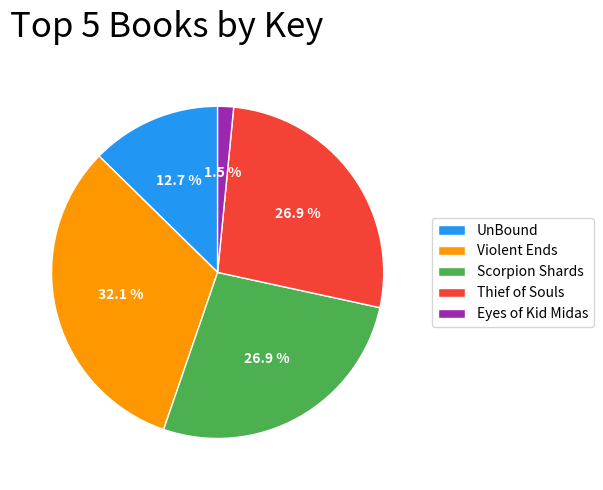

To the nearest percent, what is the difference between the Violent Ends and Scorpion Shards slice percentages?

5%